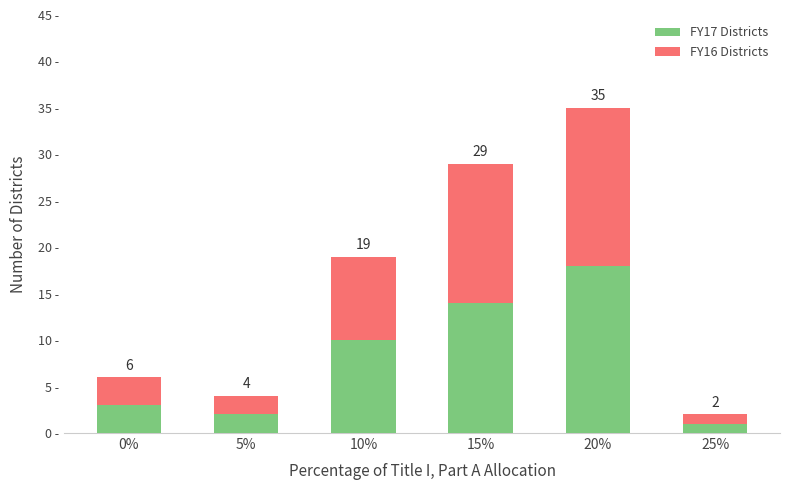

The FY16 Districts series shows 15 at 15%. True or false?

True